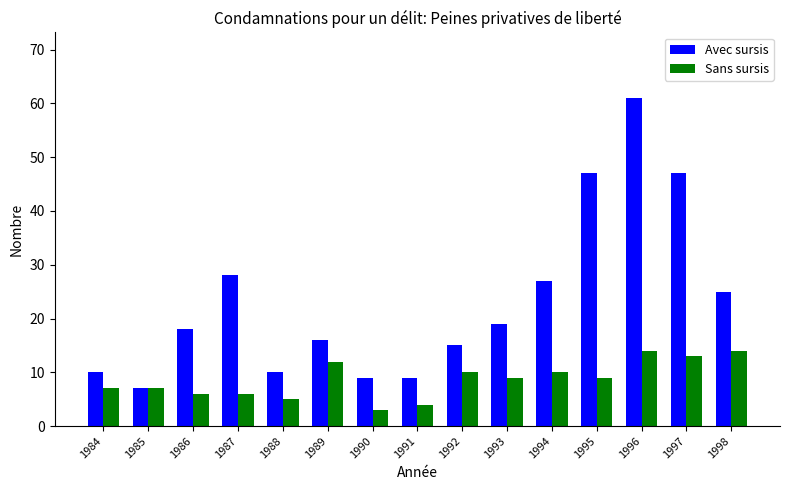

How many data points in Avec sursis are less than 18?

7